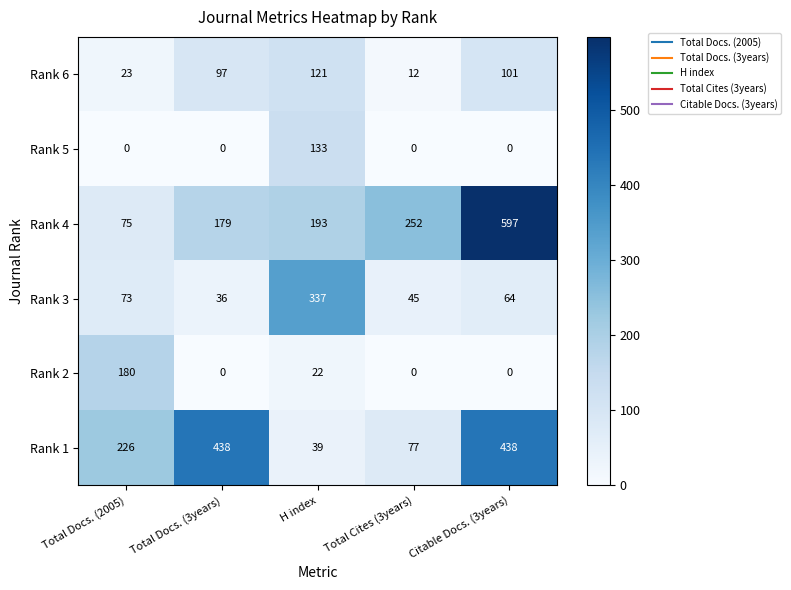

What is the maximum value for Rank 2?

180